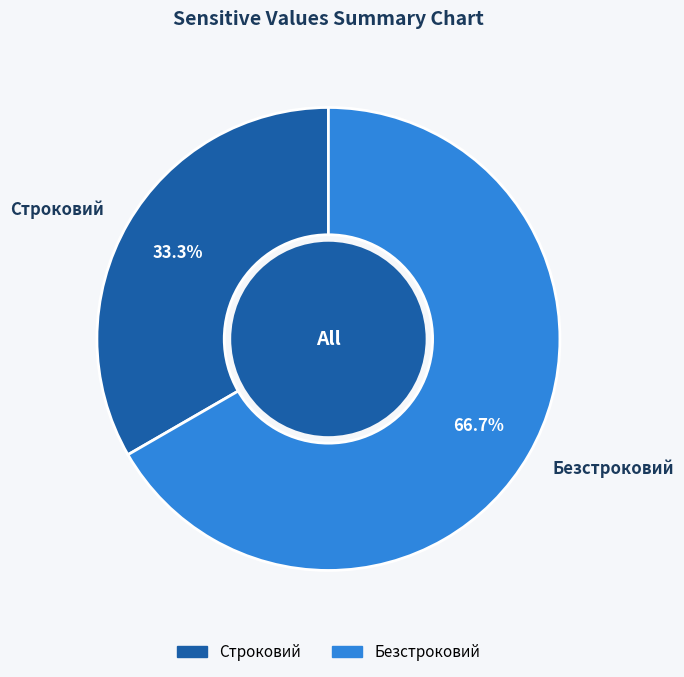

What is the ratio of the value at Строковий to the value at Безстроковий?

0.5